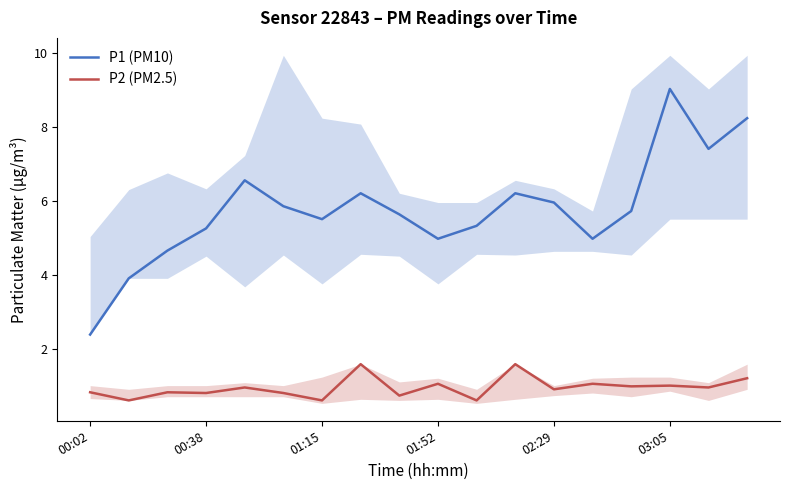

Does the chart have visible grid lines?

No